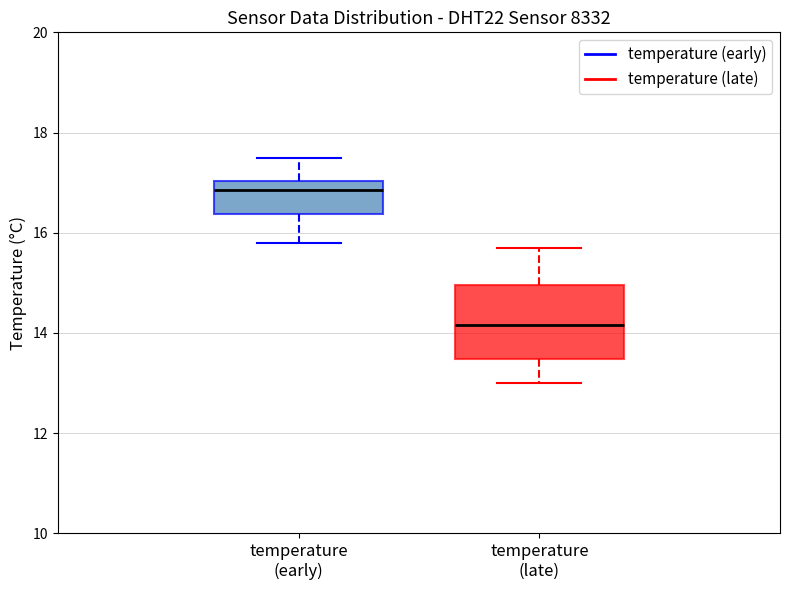

Which box's median line is the highest?

temperature (early)